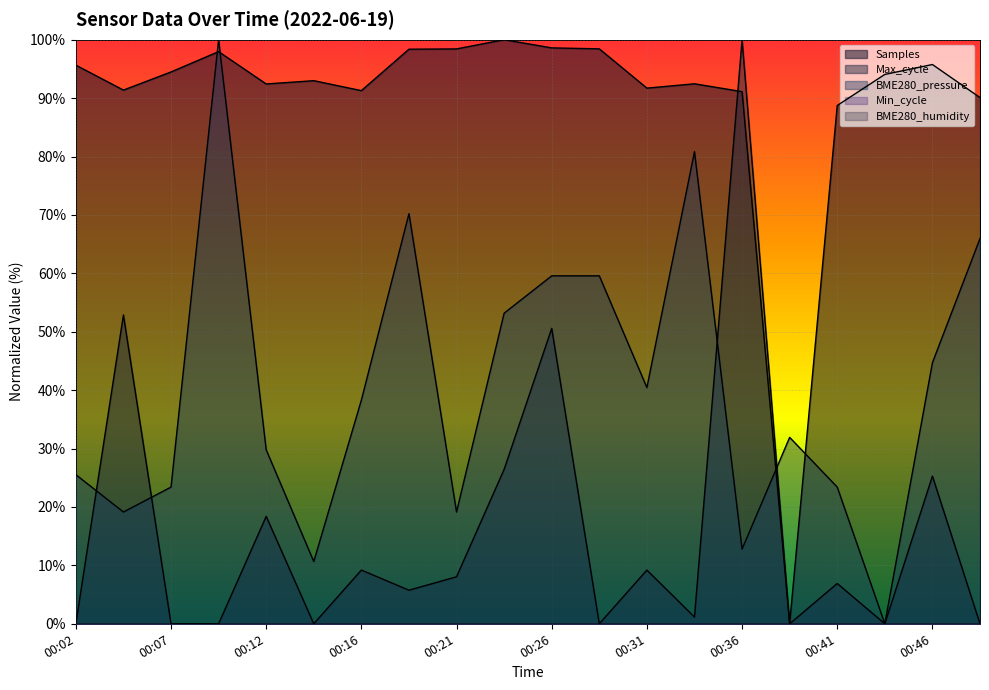

Is it true that Samples equals 49.5 at 00:04?

False